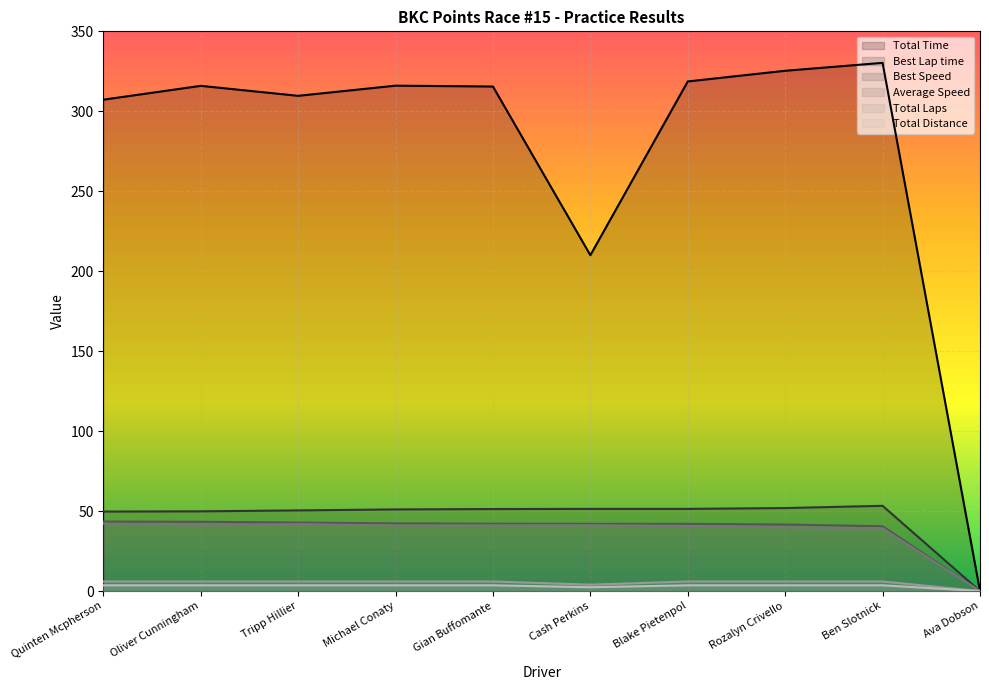

Which series has the largest range (max minus min)?

Total Time